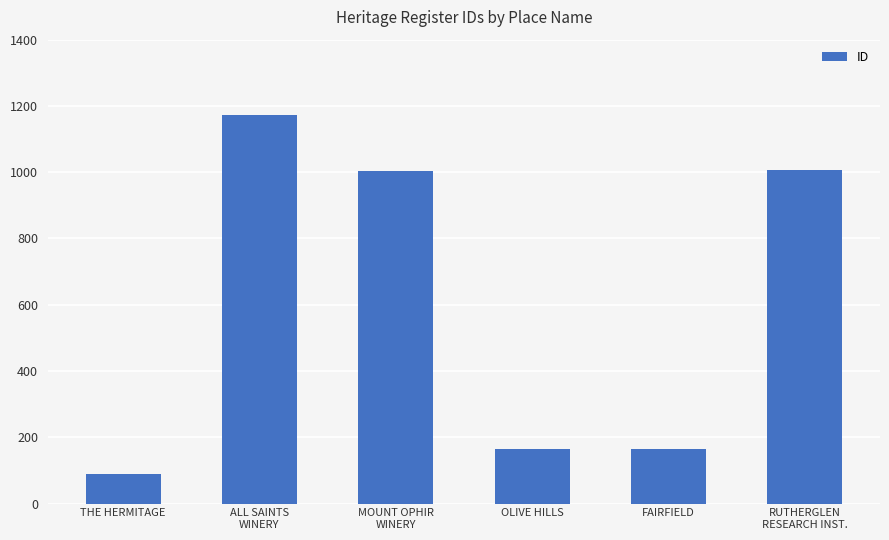

How many bars are there in total?

6